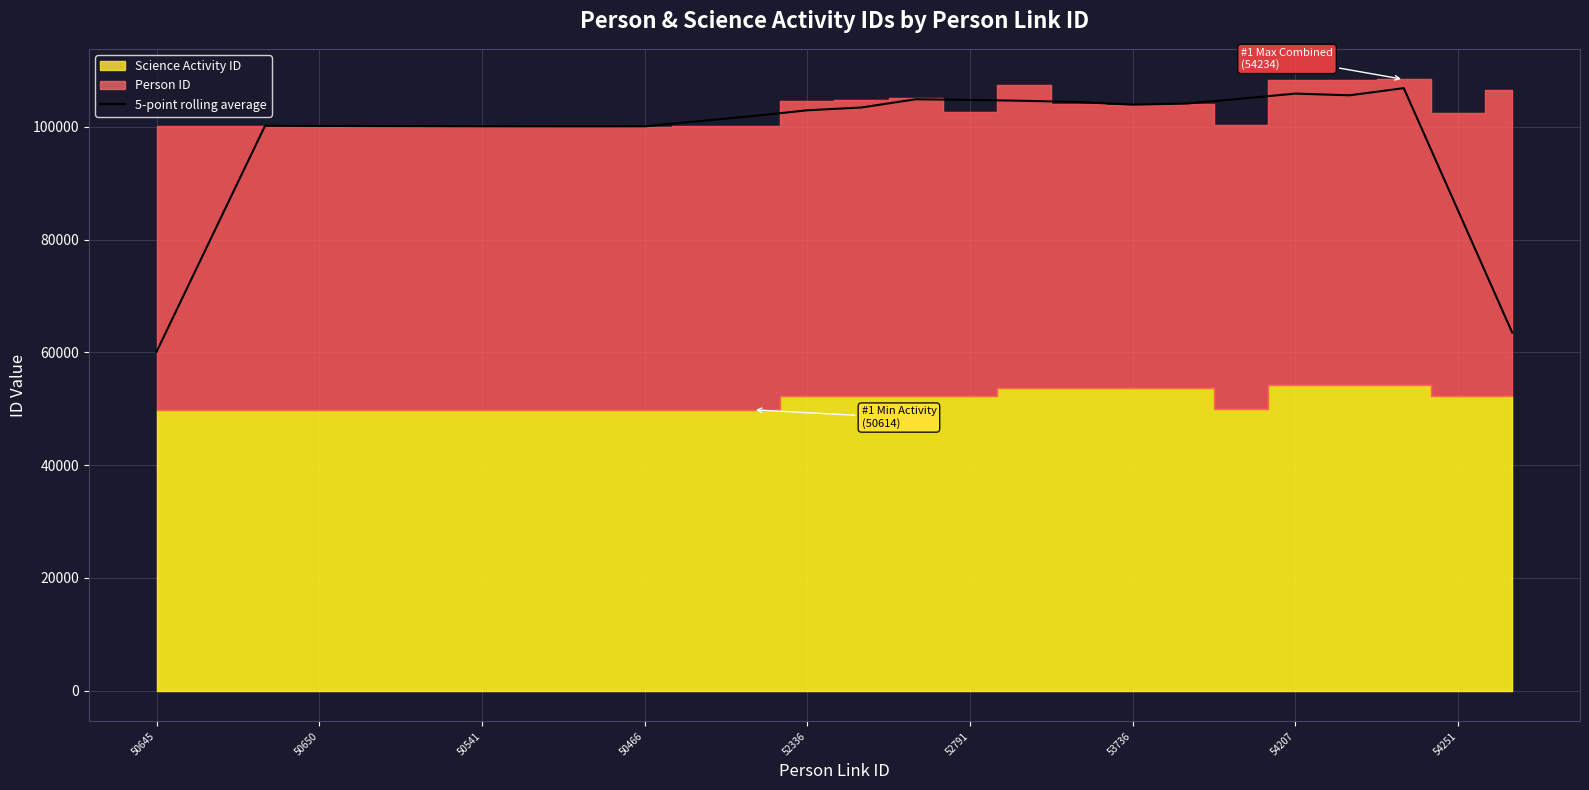

The 5-point rolling average series shows 102956.6 at 52336. True or false?

True